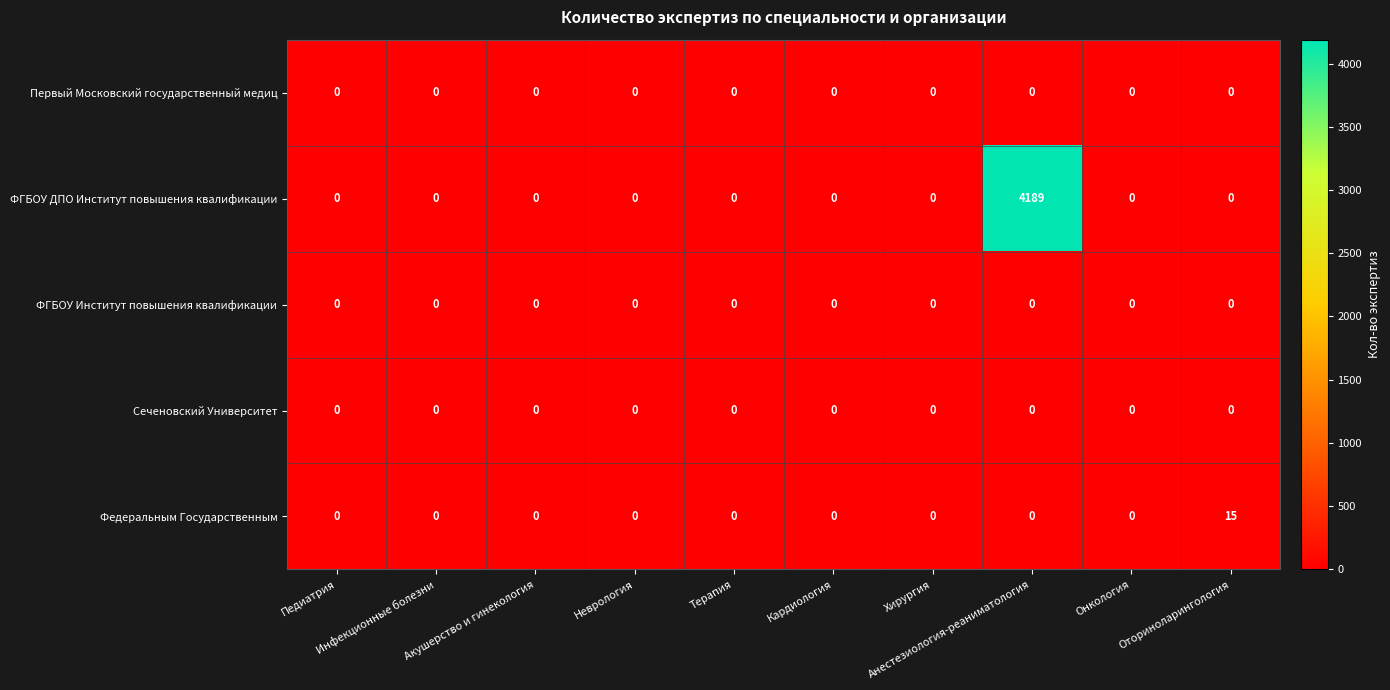

Which category has the highest value across all series?

Анестезиология-реаниматология